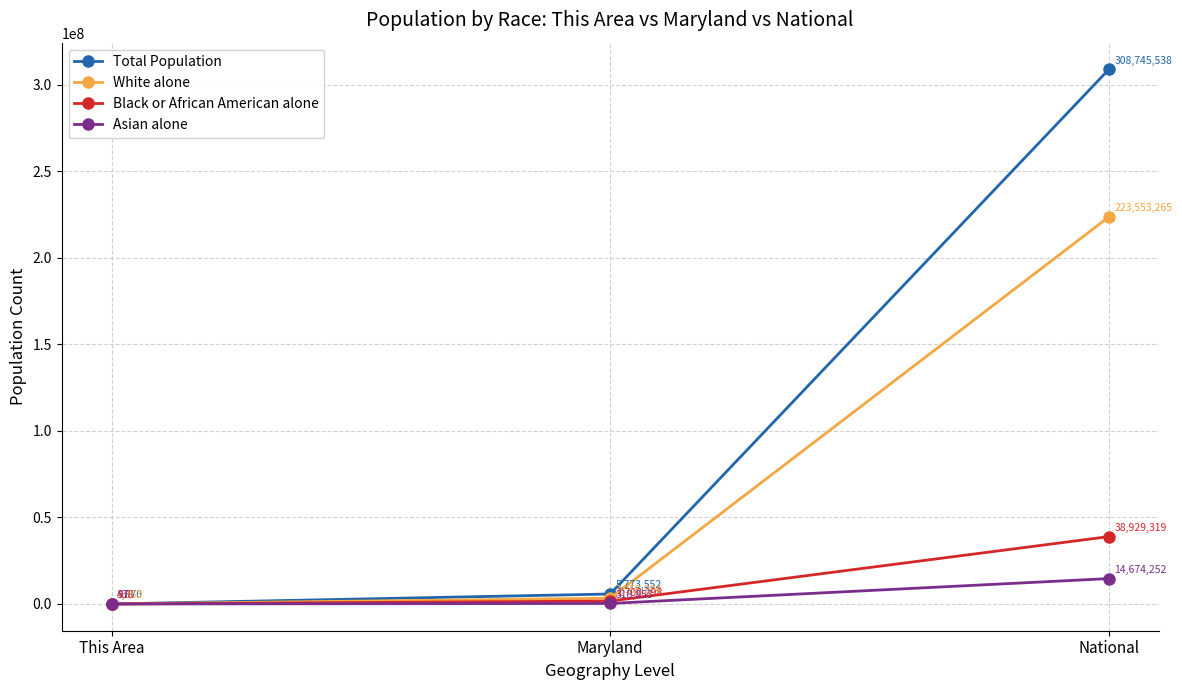

Which series has the largest range (max minus min)?

Total Population